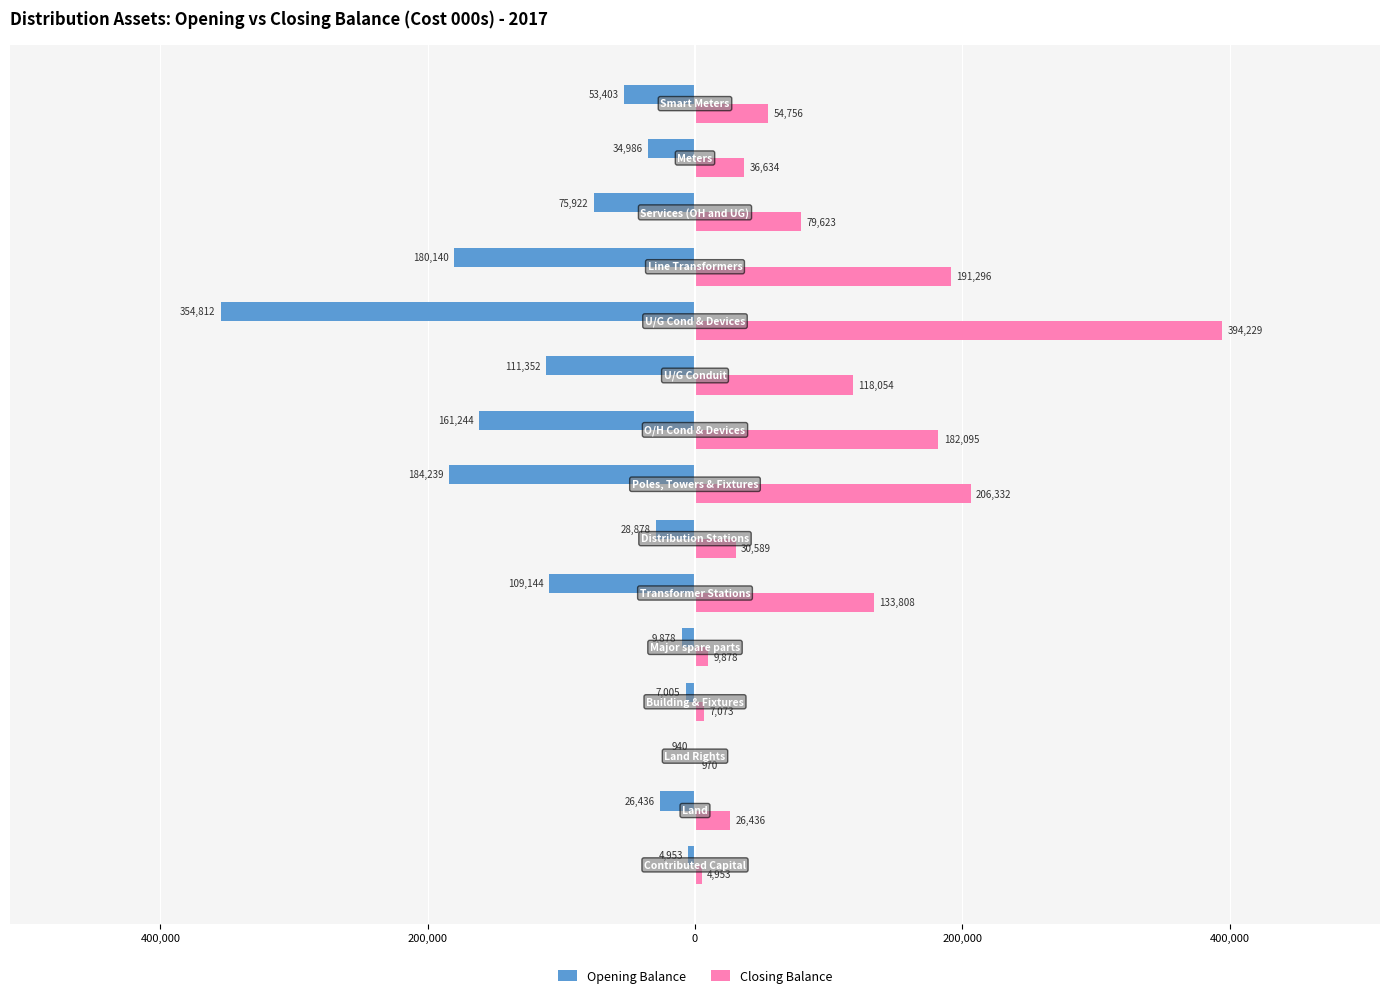

What is the difference between the maximum and minimum values in the Opening Balance series?

353872